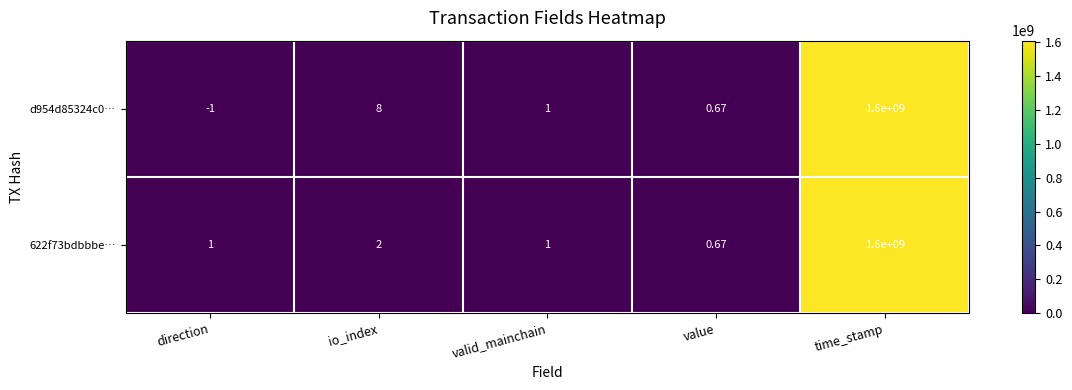

At which category is the sum across all series the highest?

time_stamp